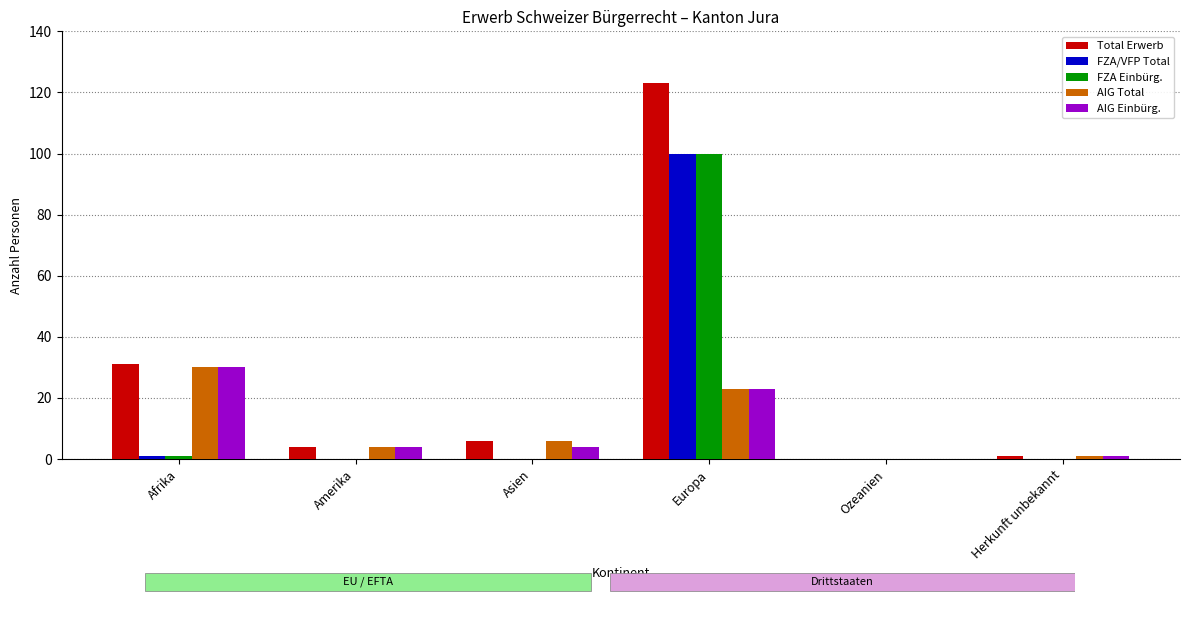

Which series has the widest spread of values?

Total Erwerb